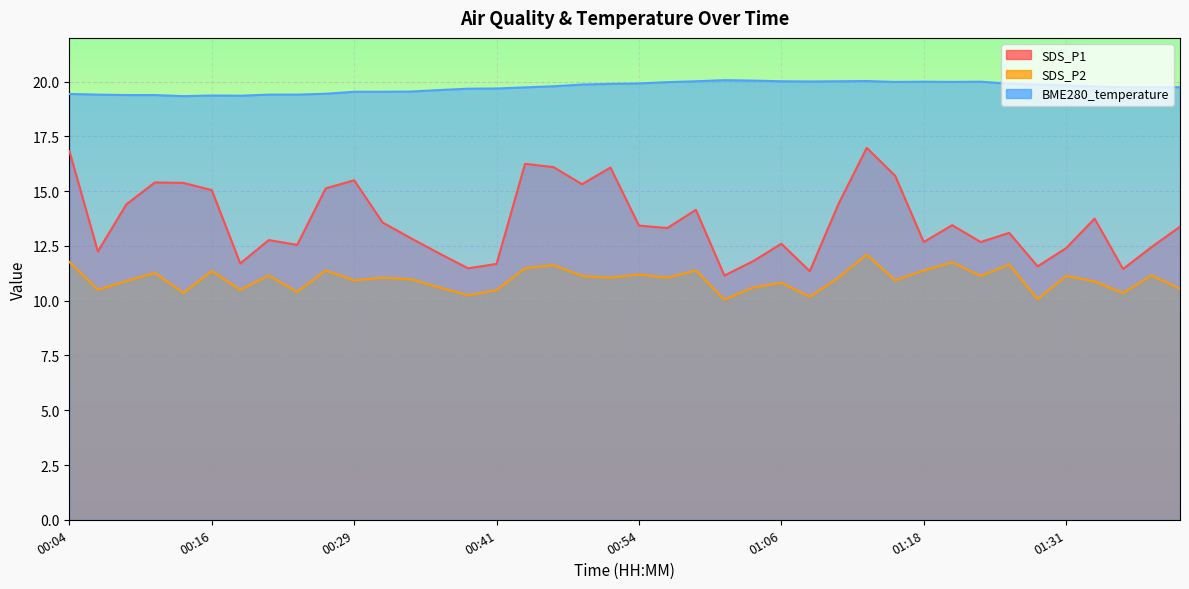

Which has a higher value, 01:21 or 01:29?

01:21